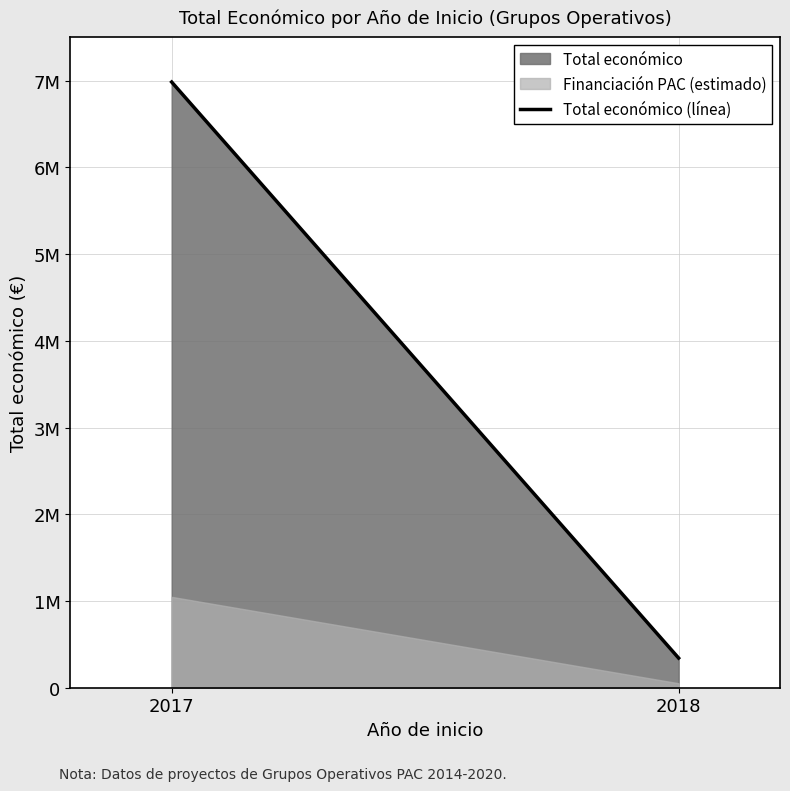

List the labels in order of value, smallest first.

2018, 2017